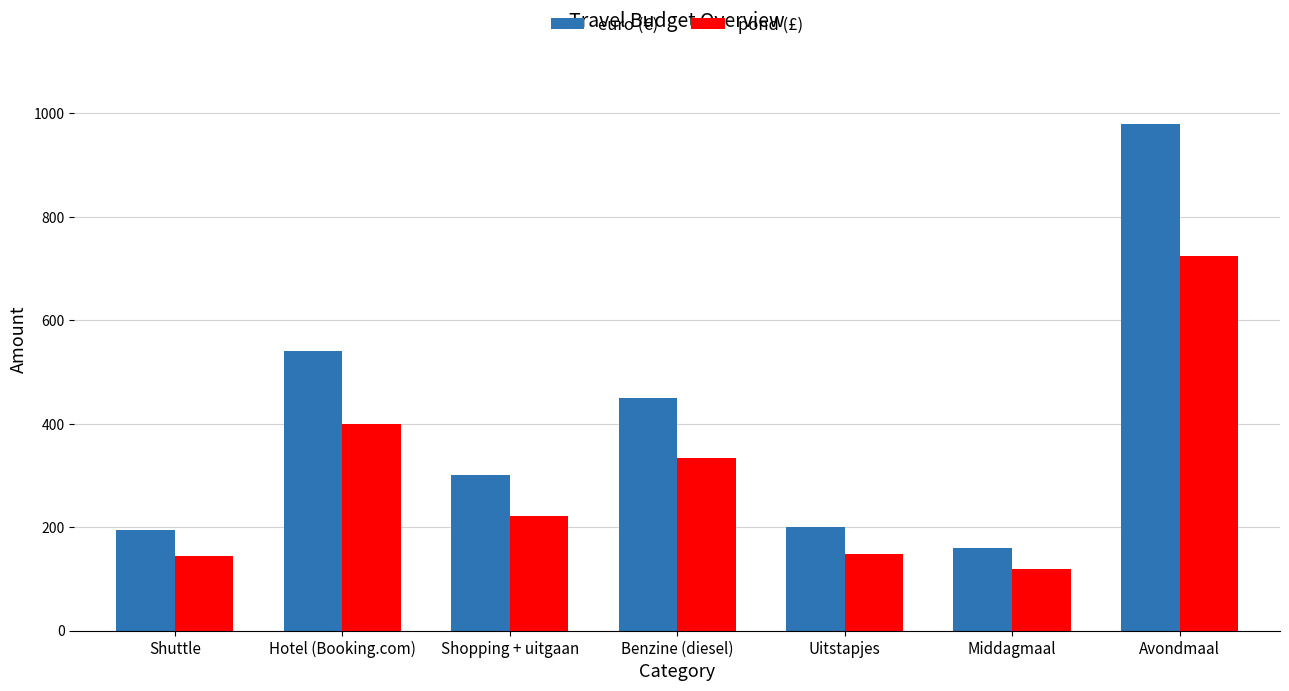

List the series in order of their overall mean, lowest first.

pond (£), euro (€)